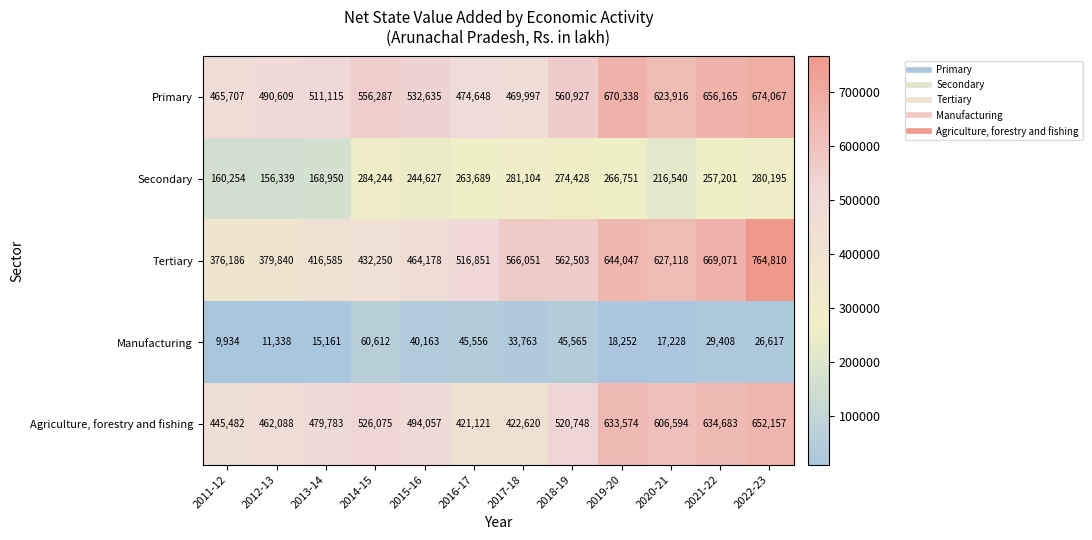

Between 2011-12 and 2022-23, which series saw the biggest shift?

Tertiary